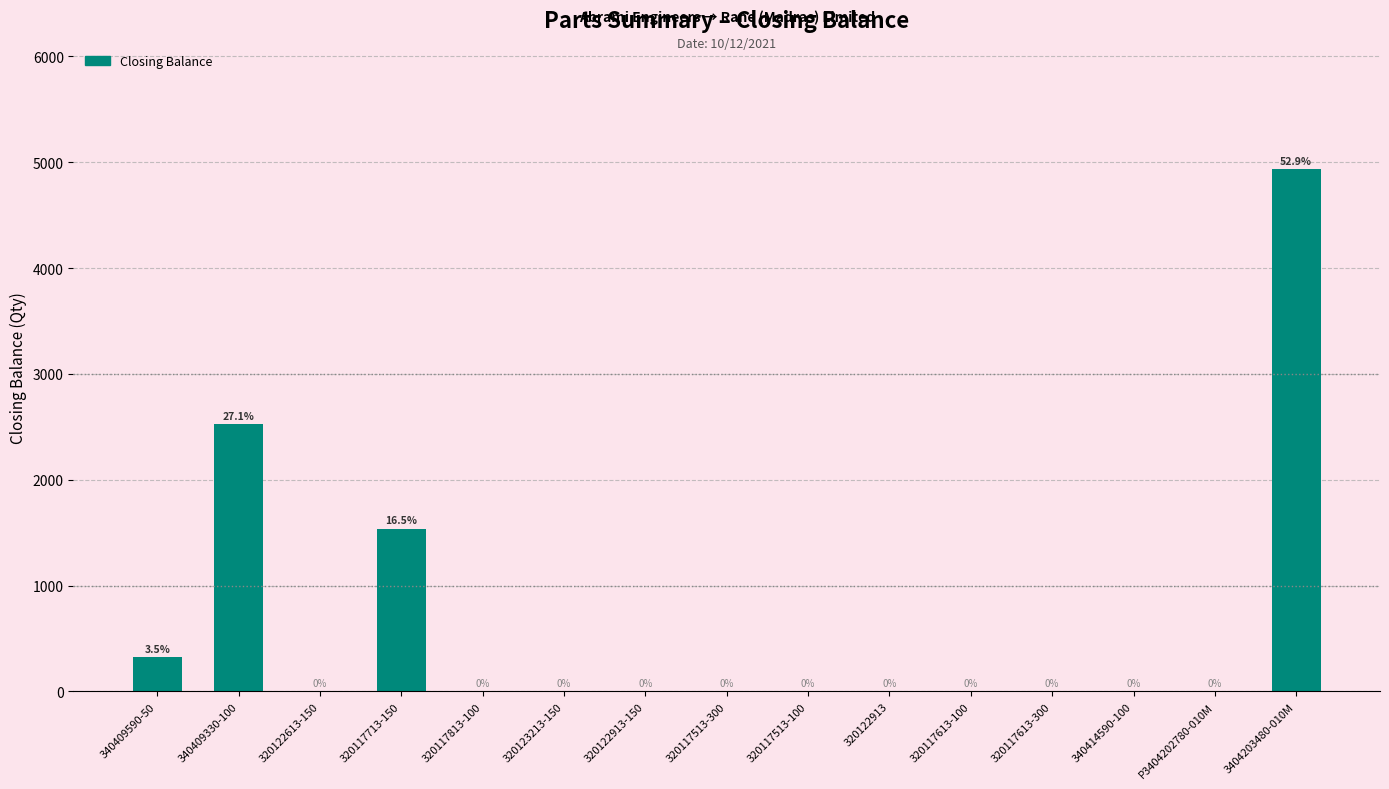

What is the sum of all values?

9323